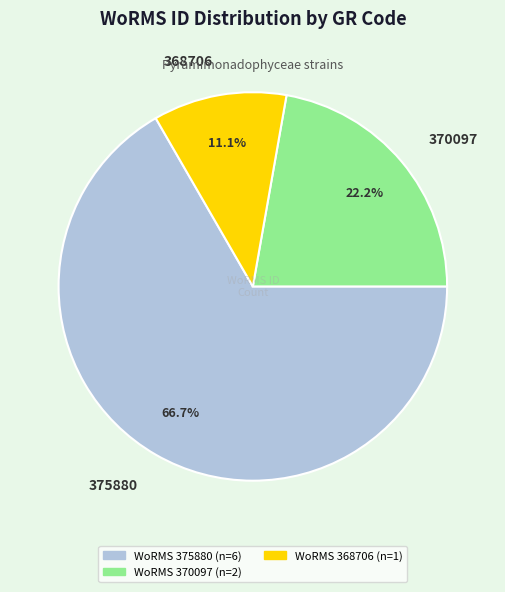

Is there a majority slice in this chart?

Yes